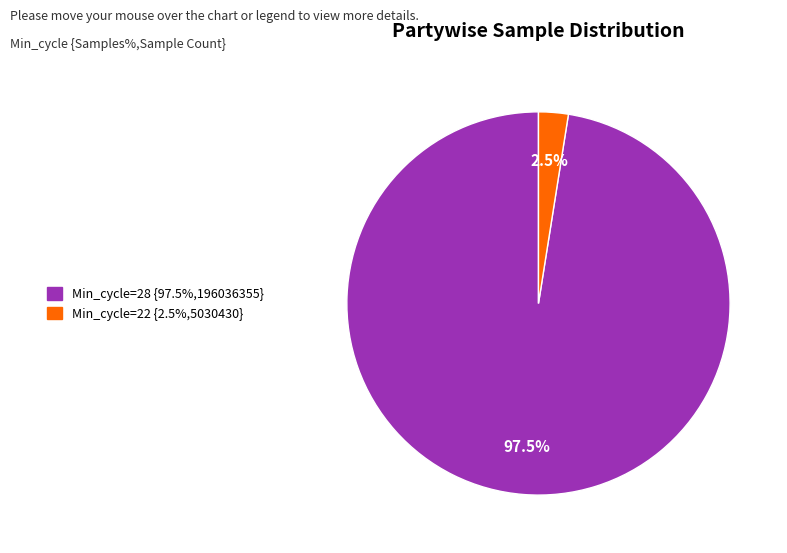

Is there any slice that represents more than half of the pie?

Yes